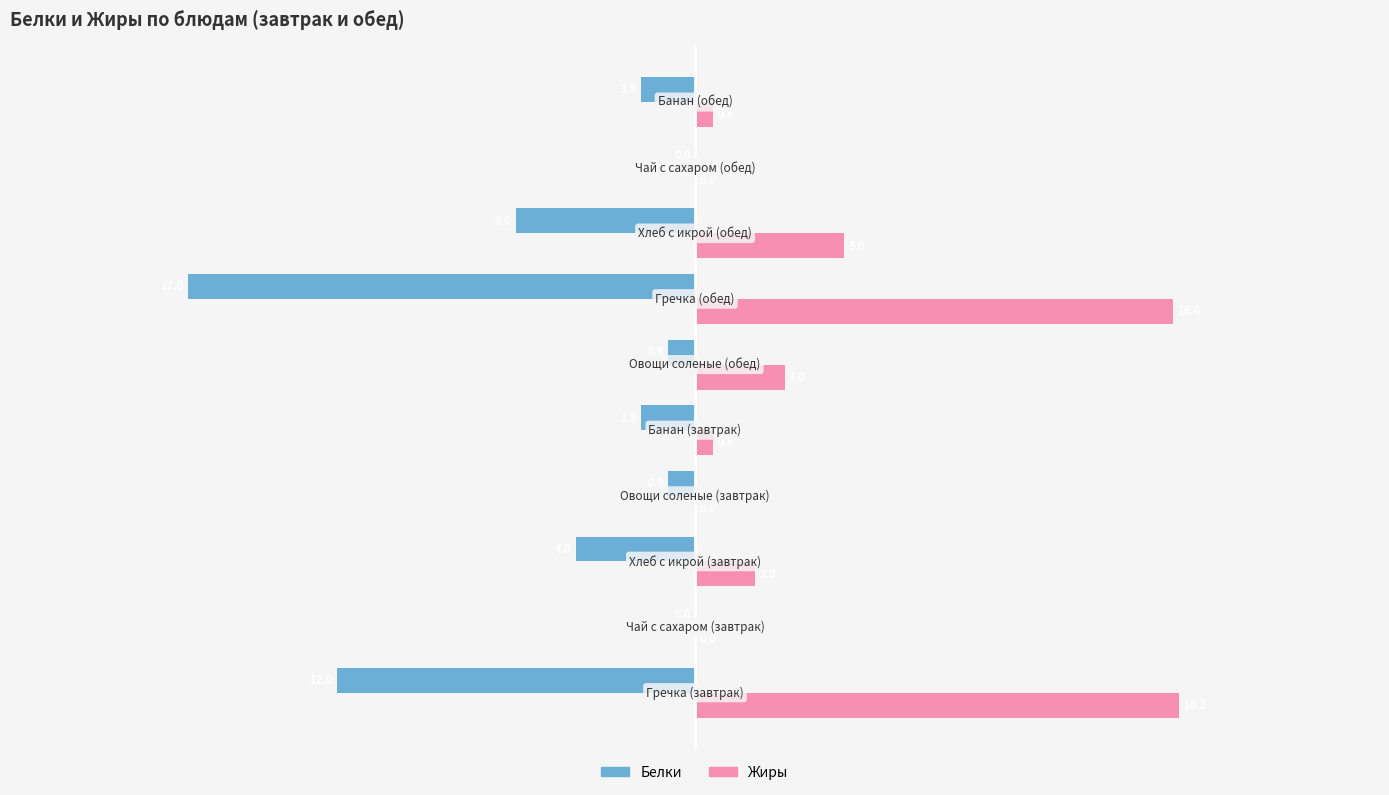

Which series has the largest total across all categories?

Жиры